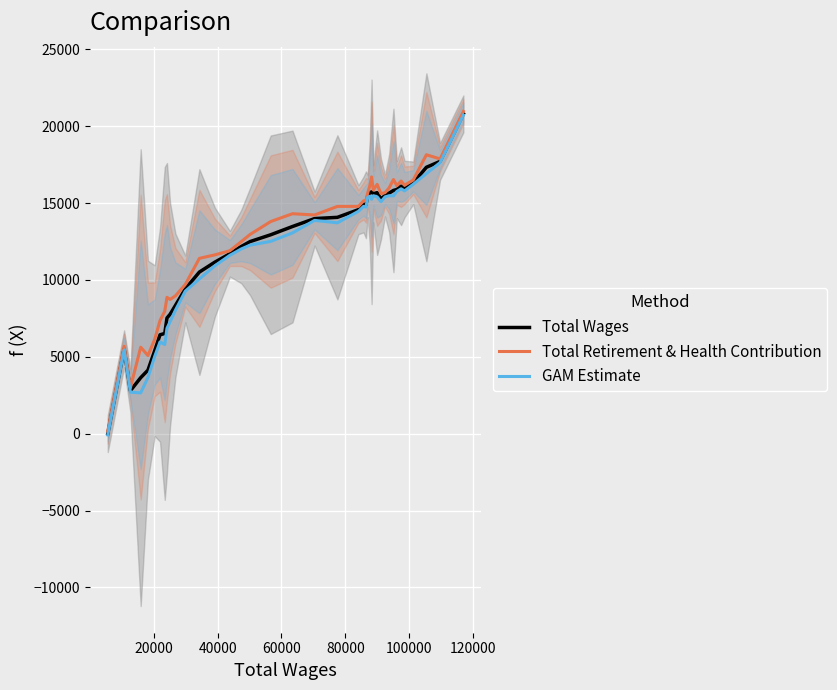

What is the highest value of the Total Retirement & Health Contribution series?

20958.0